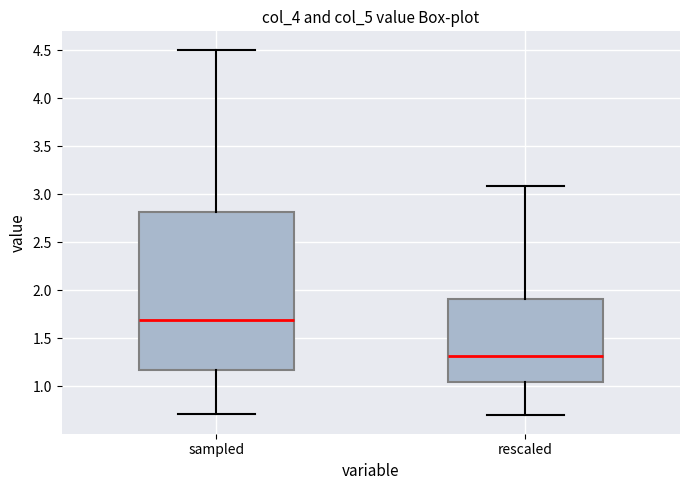

Where does the upper whisker of the box for sampled end on the y-axis? The values are not printed on the chart, so give them approximately, as read against the axis.

4.50